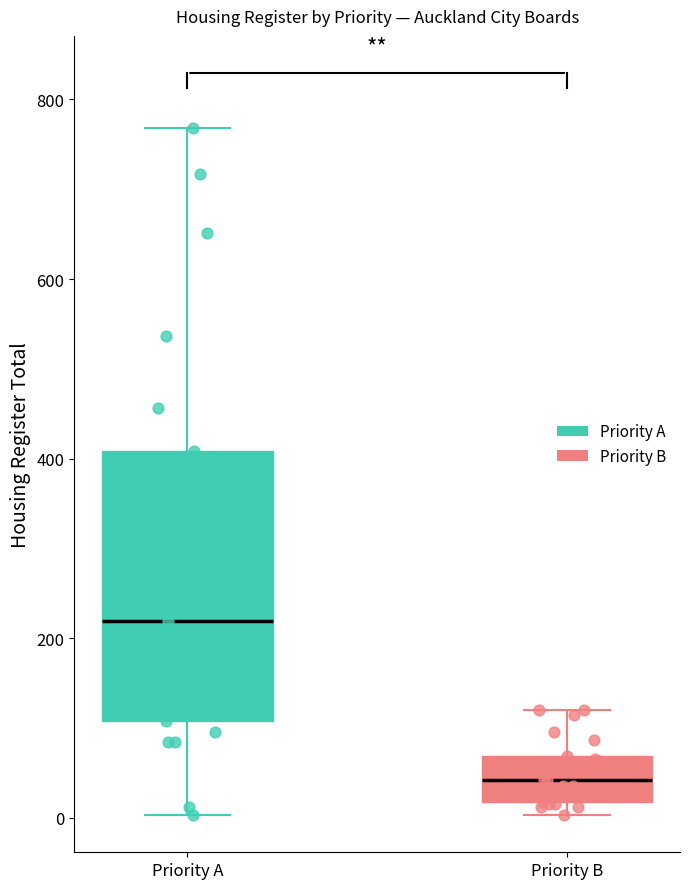

Where does the median line of the box for Priority A sit on the y-axis? The values are not printed on the chart, so give them approximately, as read against the axis.

220